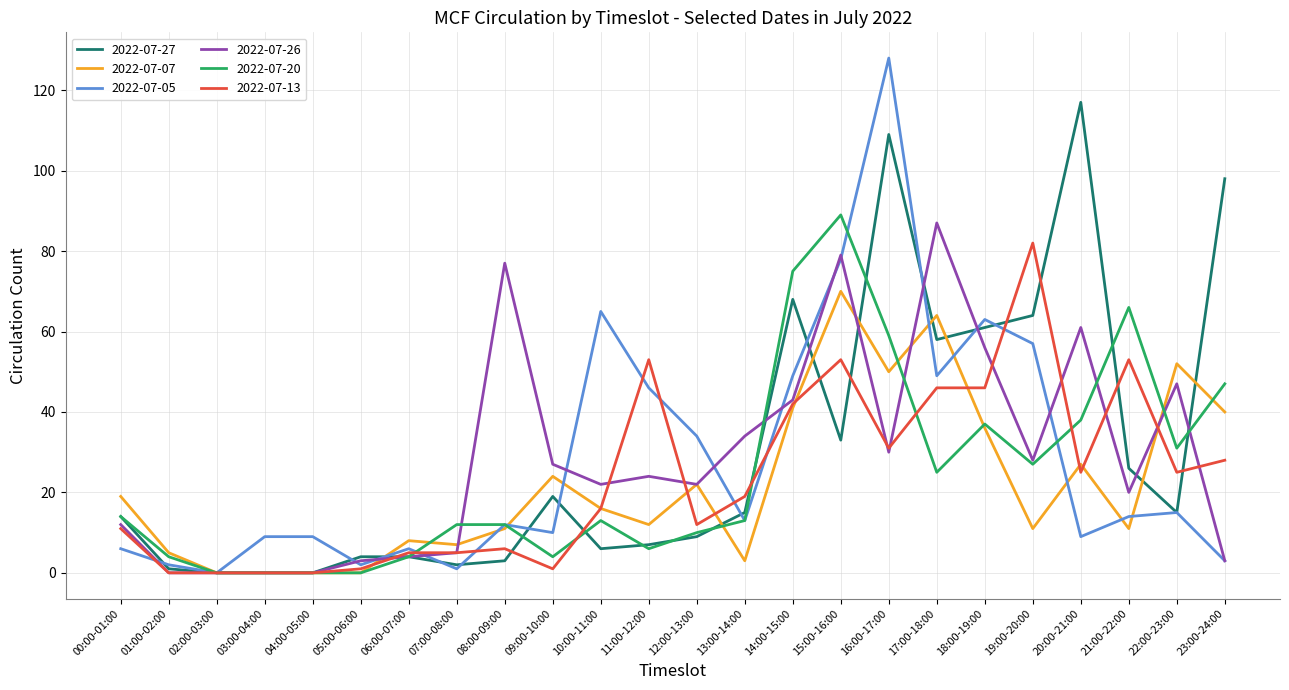

Which series changed the most between 00:00-01:00 and 03:00-04:00?

2022-07-07